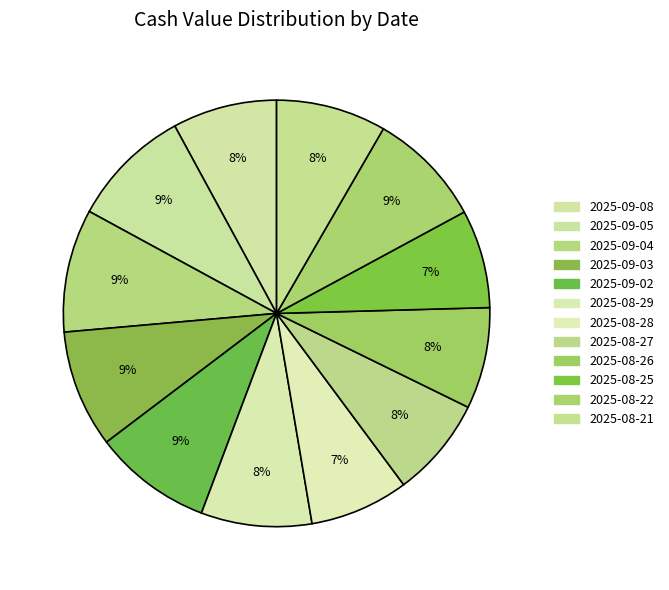

Combined, what portion of the pie is 2025-08-22 and 2025-08-26?

16.5%